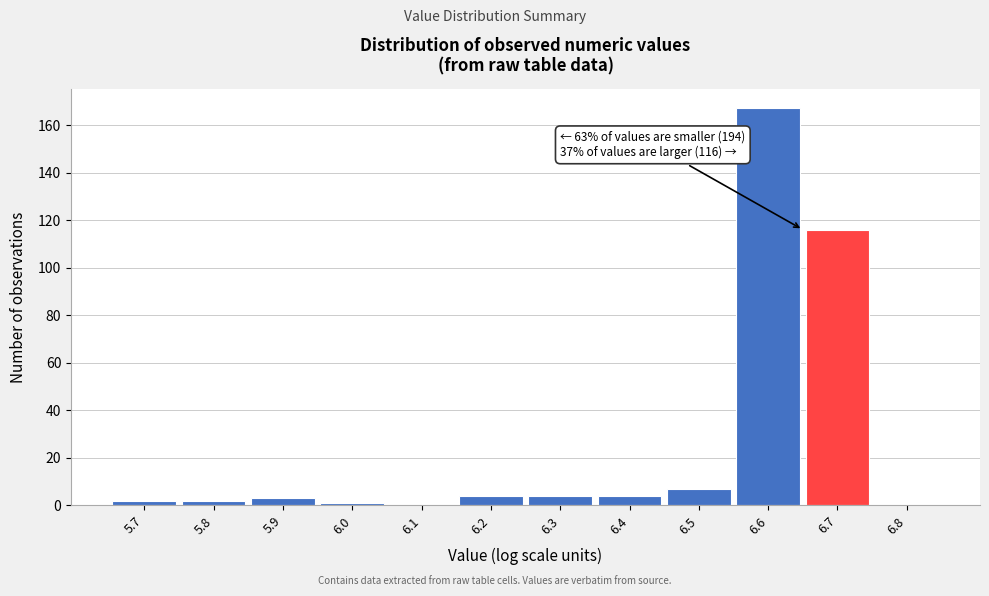

Reading left to right, list all the values displayed in this chart.

5.7=2	5.8=2	5.9=3	6.0=1	6.1=0	6.2=4	6.3=4	6.4=4	6.5=7	6.6=167	6.7=116	6.8=0